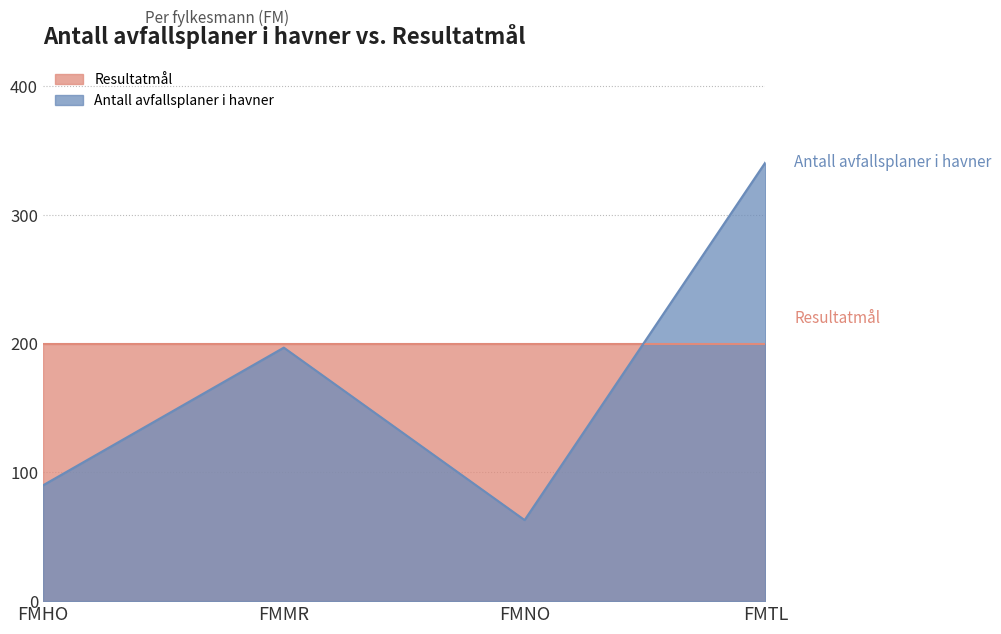

Rank the categories by value from highest to lowest.

FMTL, FMMR, FMHO, FMNO